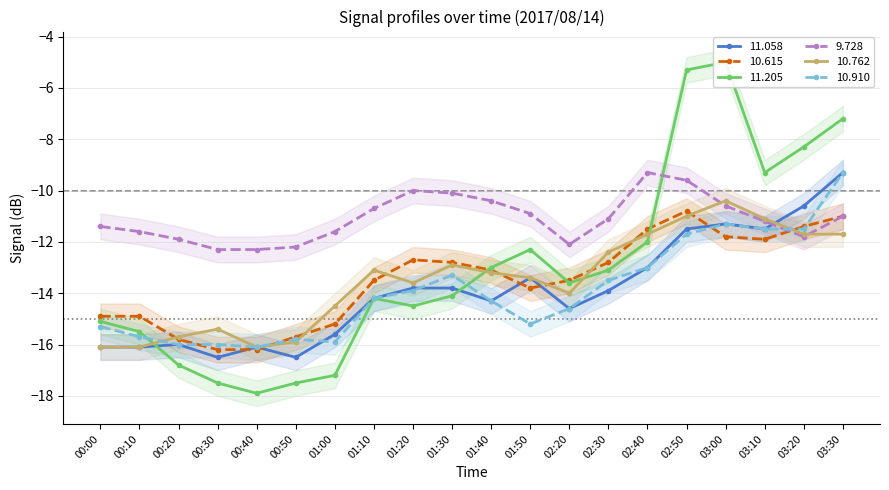

What position from the right is 02:50?

5